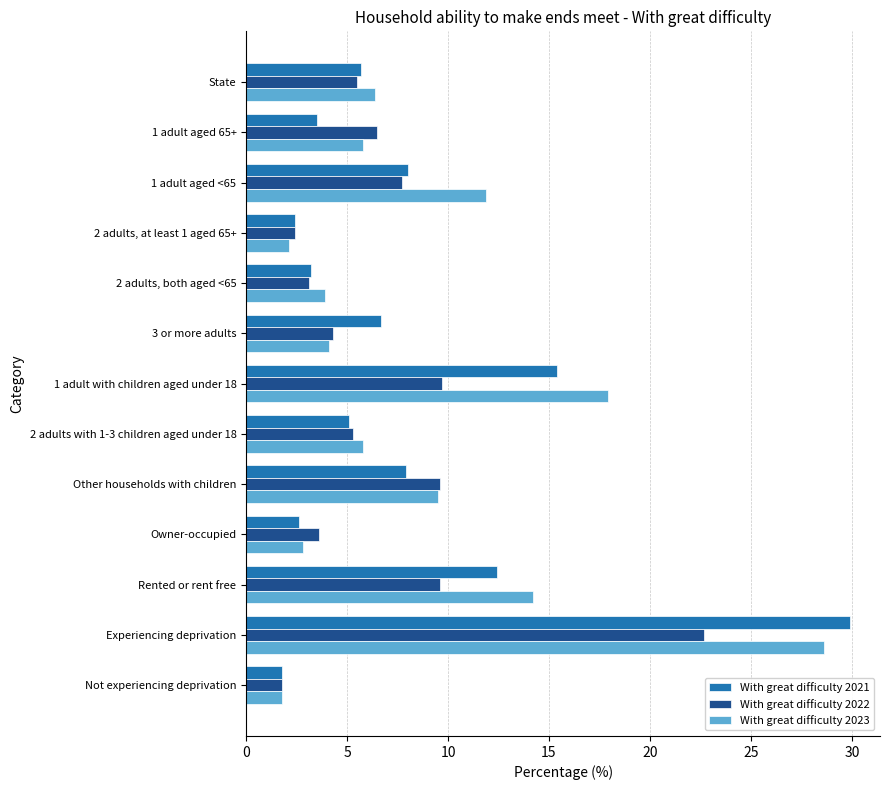

Between State and 2 adults, at least 1 aged 65+, which series saw the biggest shift?

With great difficulty 2023